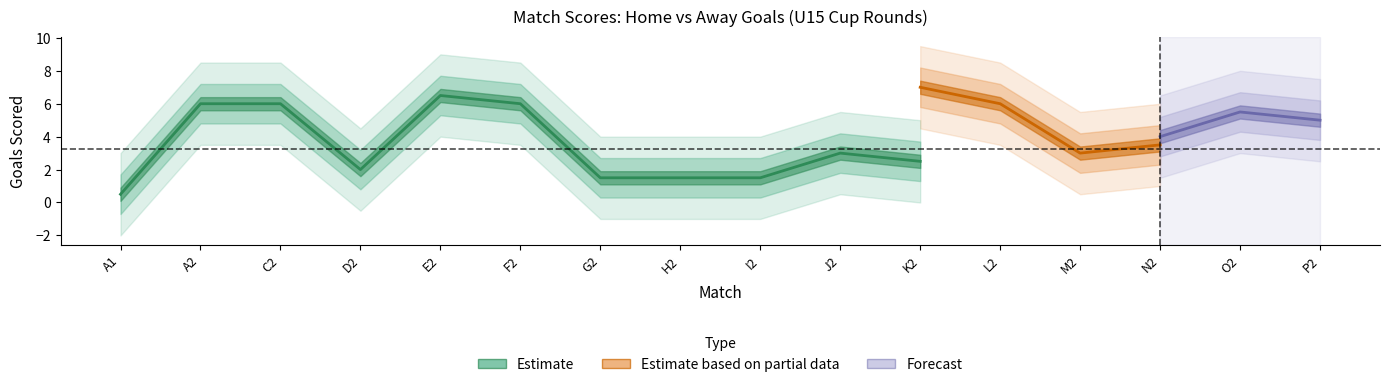

At which label does Home first exceed 3?

A2